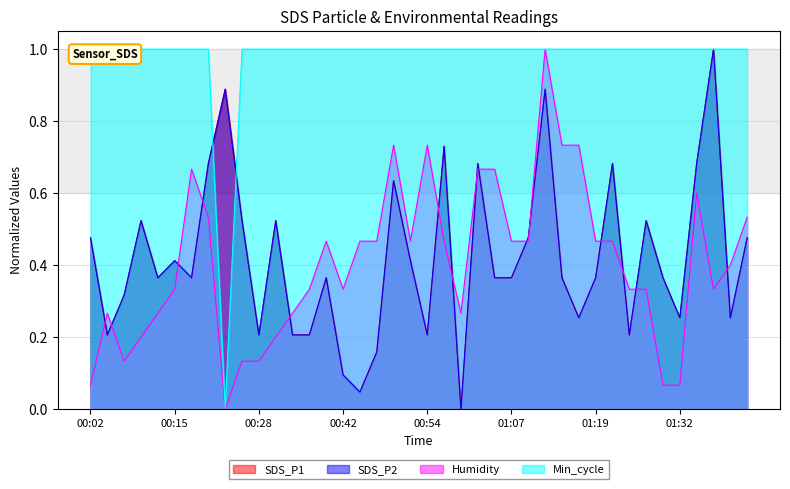

True or false: Min_cycle and SDS_P2 cross at least once.

True